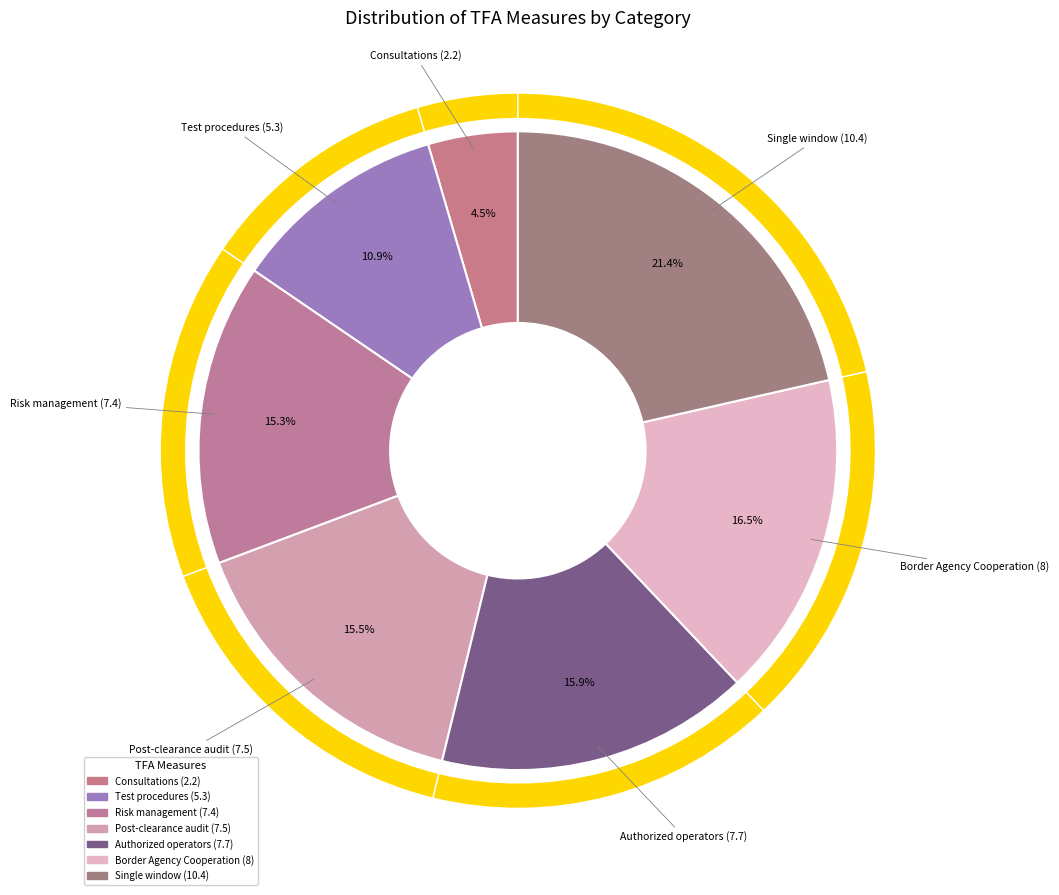

What is the largest slice in the pie chart?

Single window (10.4)